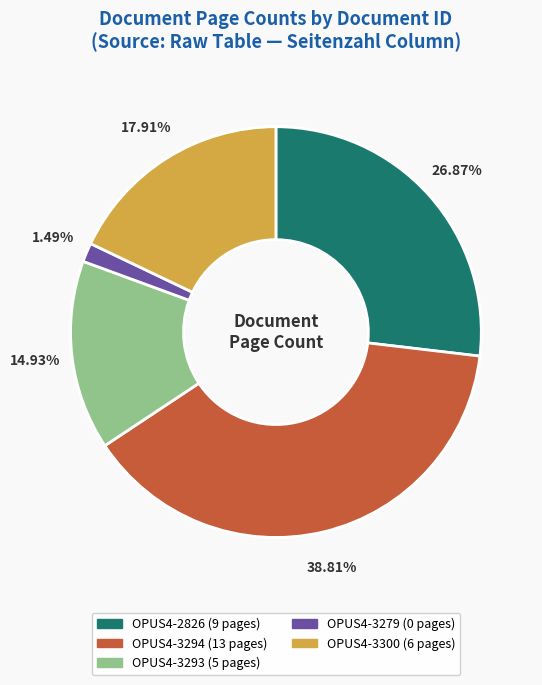

Between OPUS4-3300 and OPUS4-3293, which is larger?

OPUS4-3300